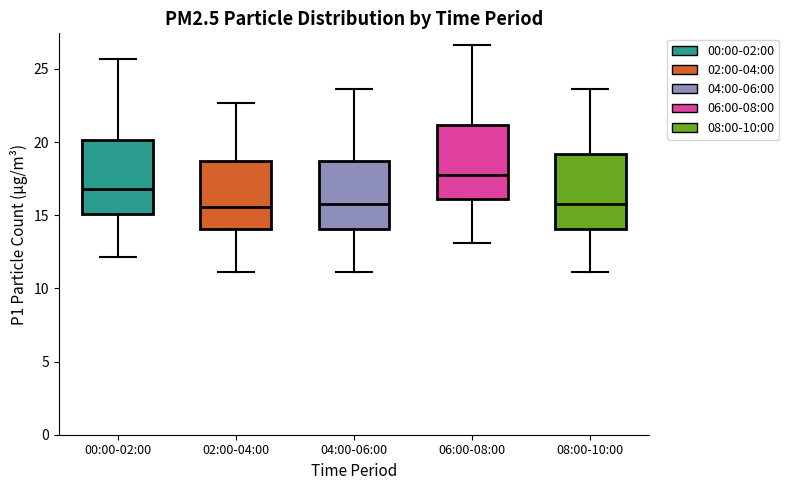

Where does the upper whisker of the box for 00:00-02:00 end on the y-axis? The values are not printed on the chart, so give them approximately, as read against the axis.

25.5